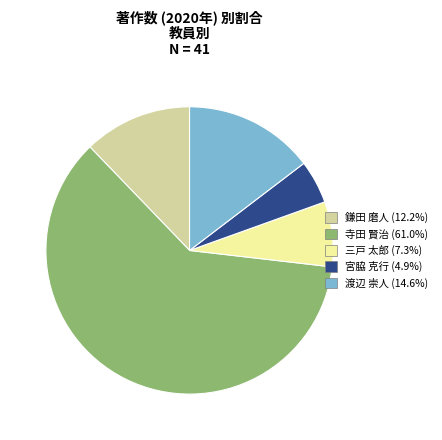

Which slice is the largest?

寺田 賢治